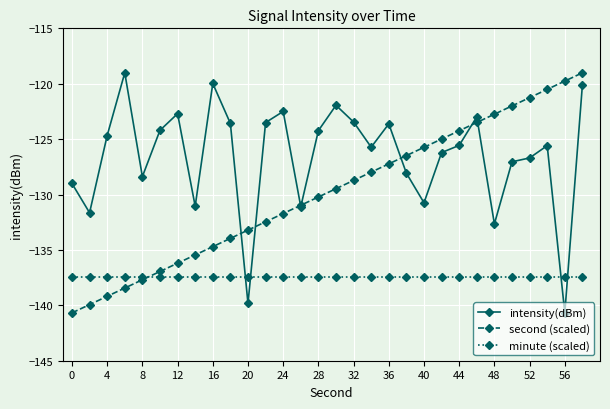

At how many categories does at least one series exceed -127?

24